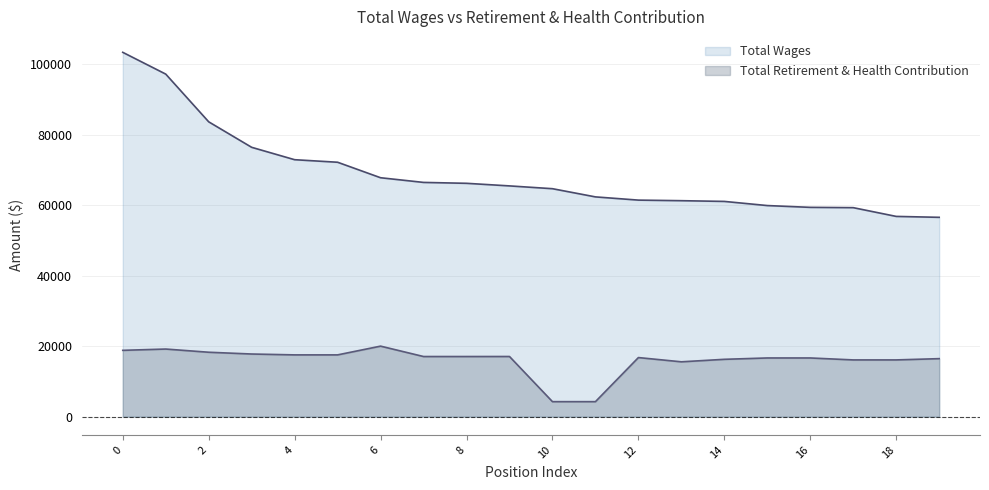

True or false: Total Wages and Total Retirement & Health Contribution cross at least once.

False